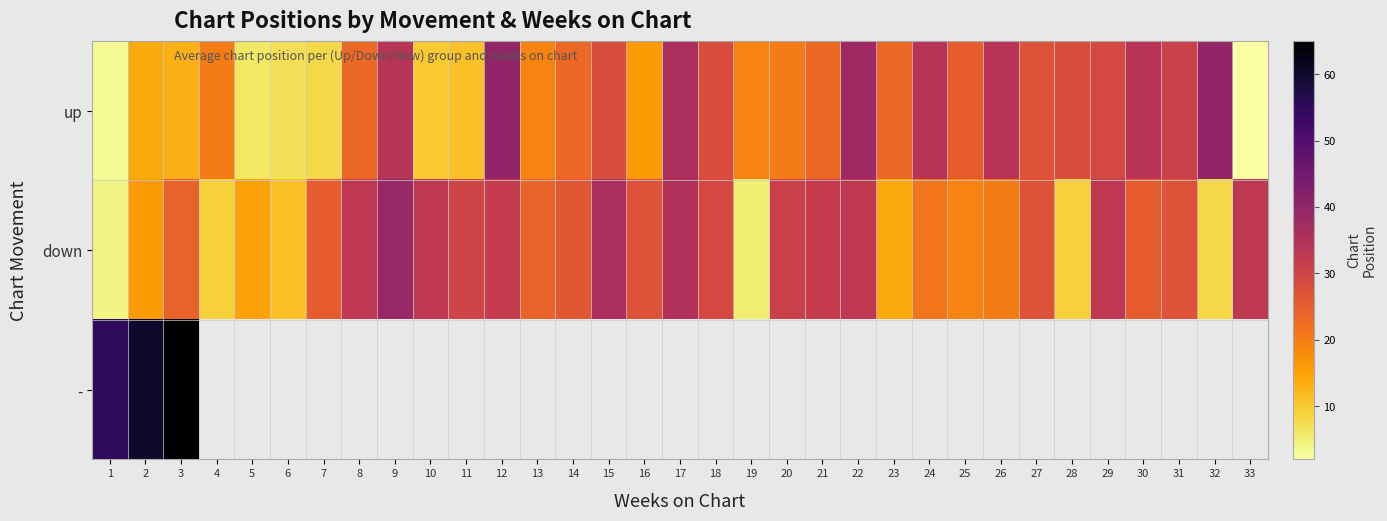

What is the average value of the down series?

23.8